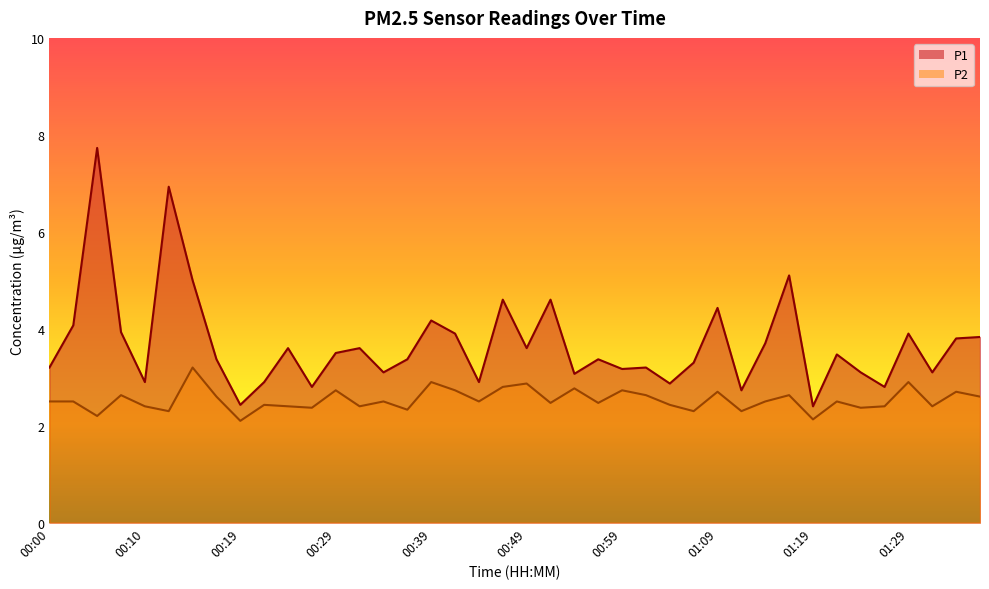

How many interior local peaks does the P2 series have?

14